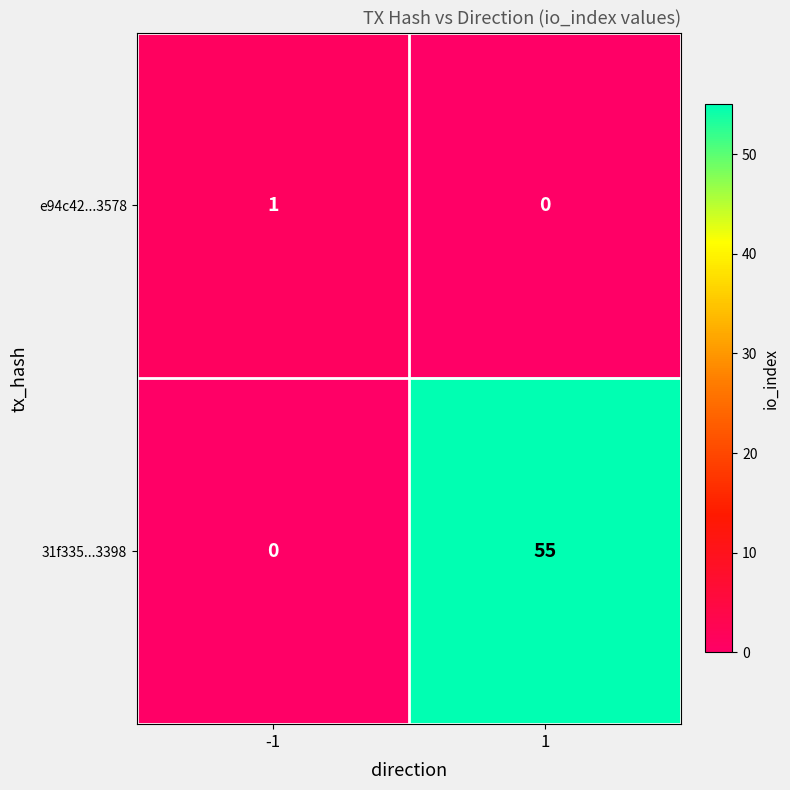

List the series in order of their overall mean, highest first.

31f335...3398, e94c42...3578